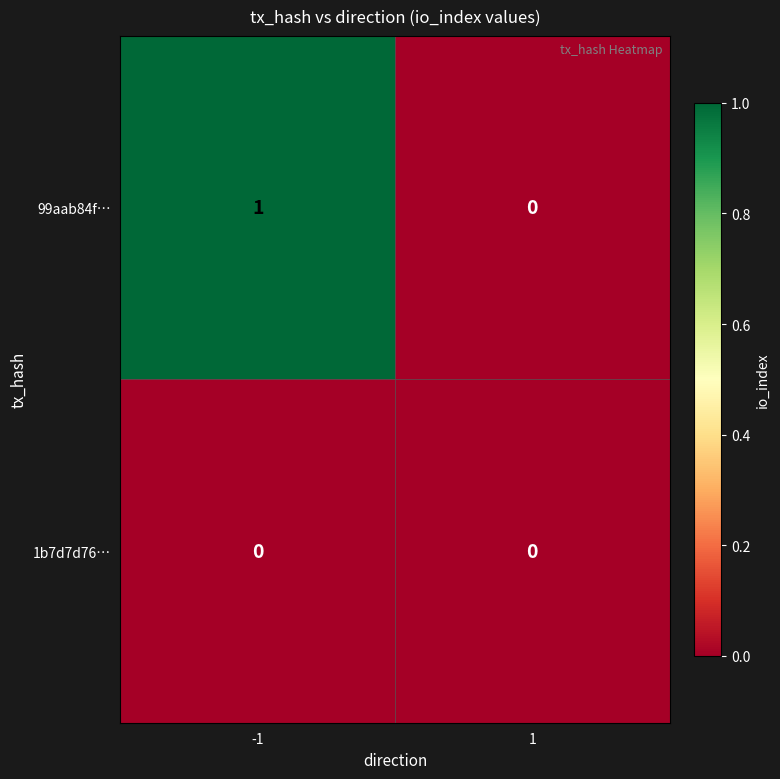

Which series changed the most between -1 and 1?

99aab84f…